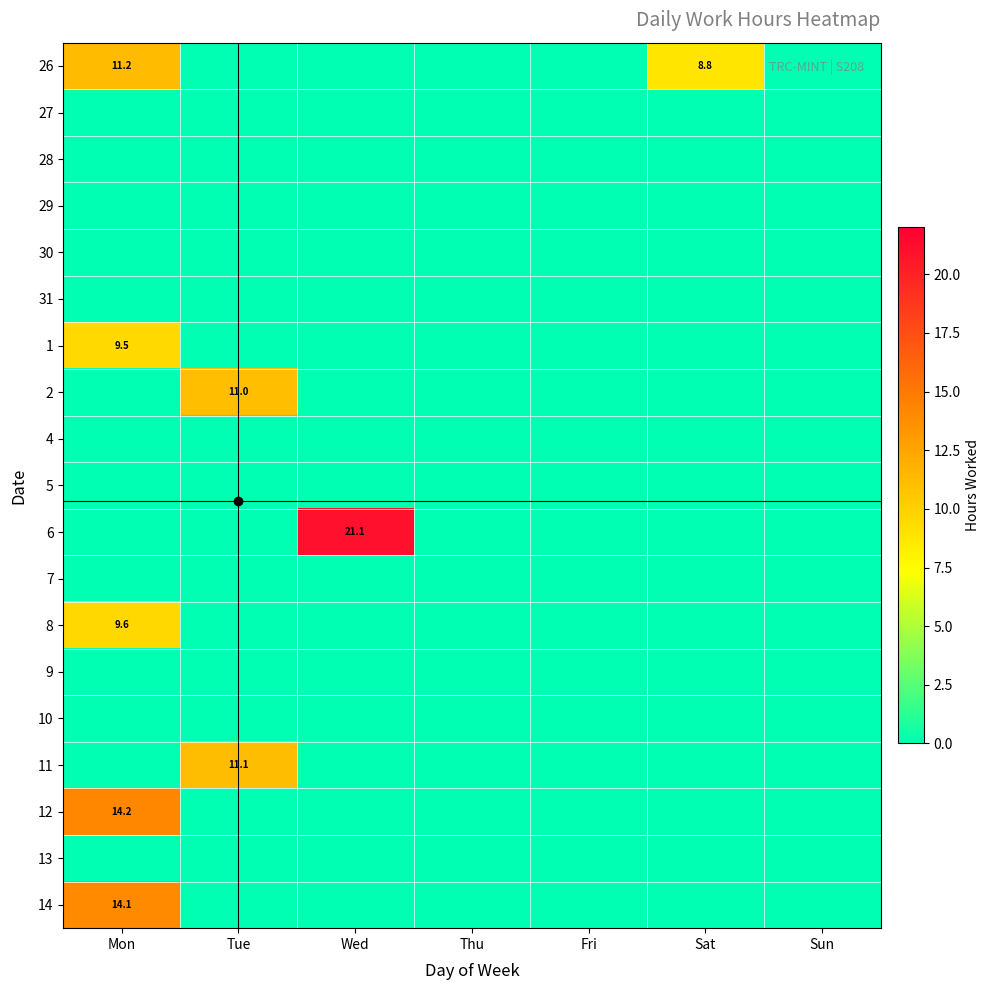

What is the sum of all 11 values?

11.1